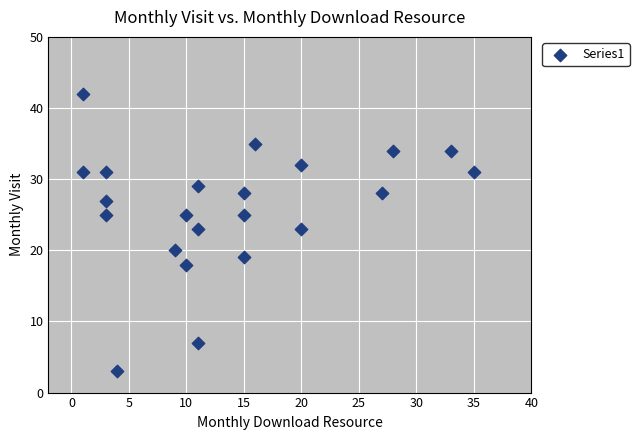

What is the range of X values (max minus min)?

34